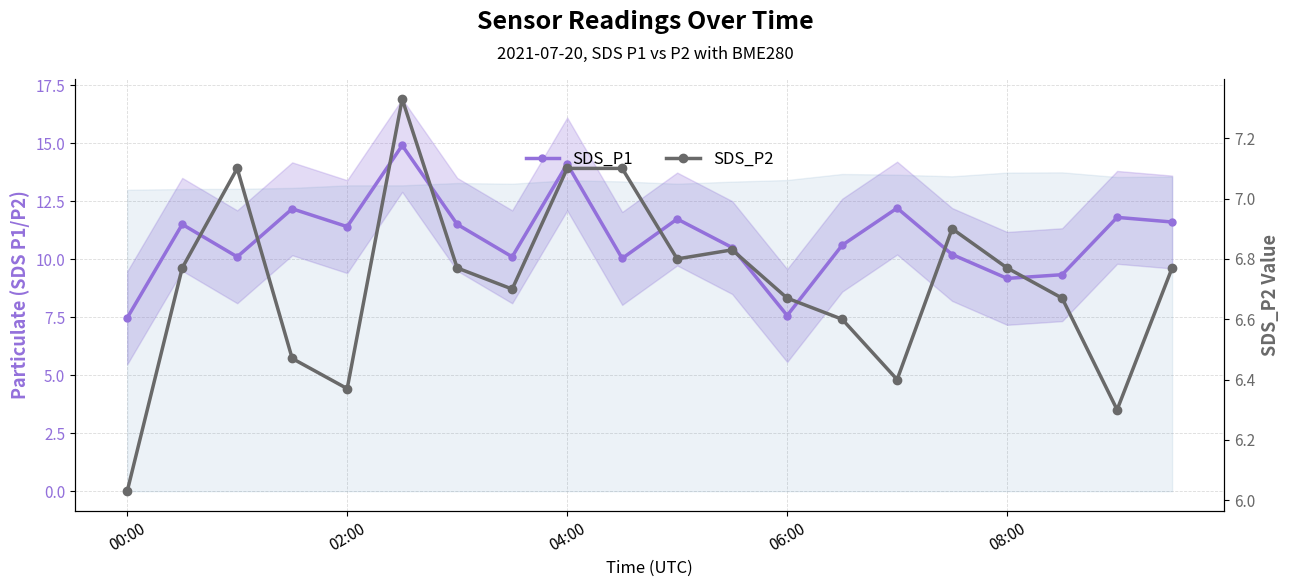

What is the average value of the SDS_P1 series?

10.9